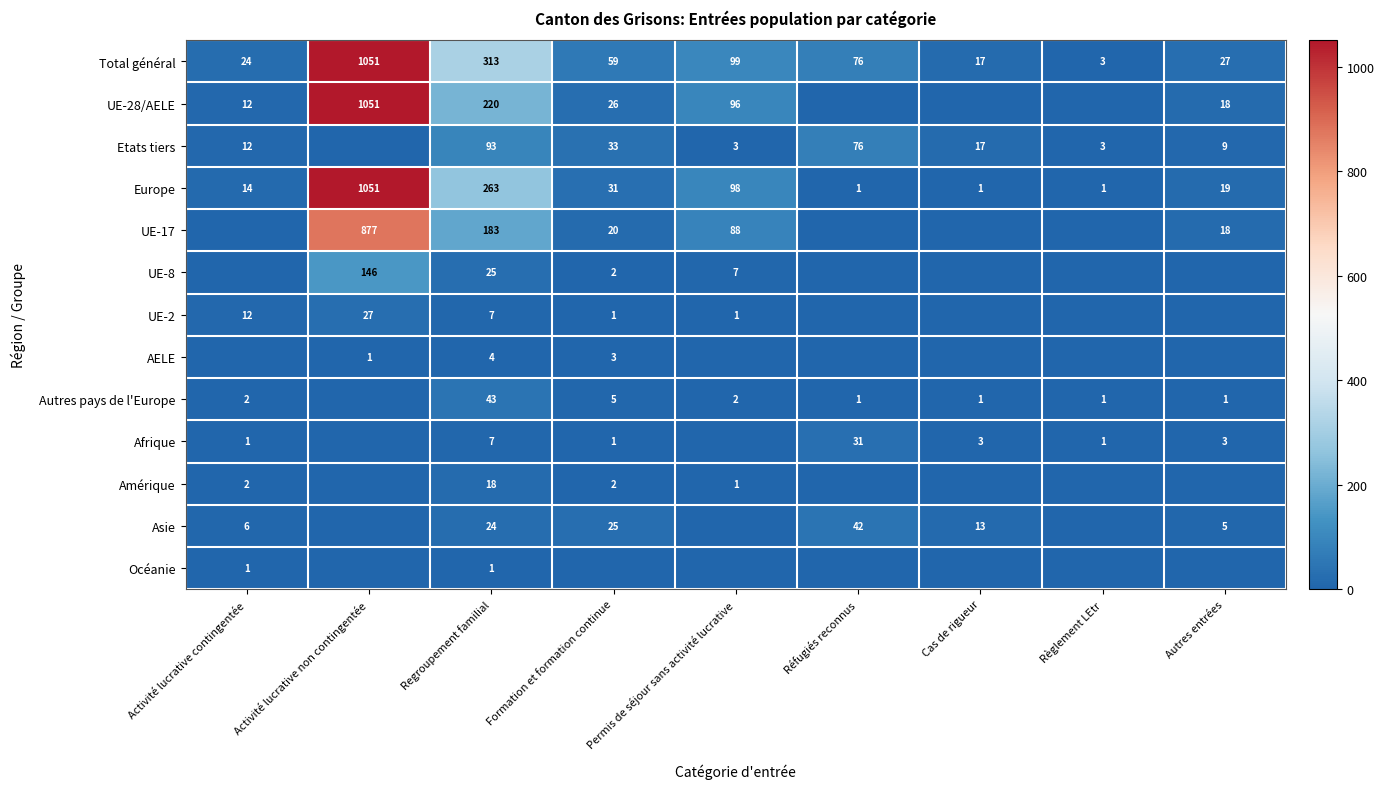

What is the difference between the maximum and minimum values in the AELE series?

4